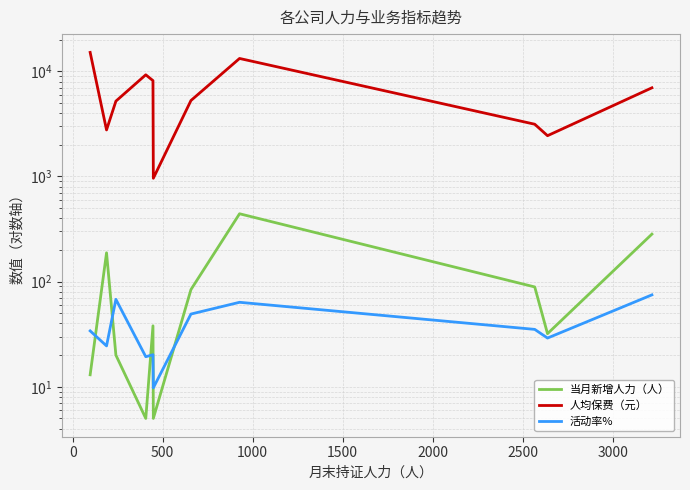

True or false: 当月新增人力（人） and 人均保费（元） intersect in this chart.

False